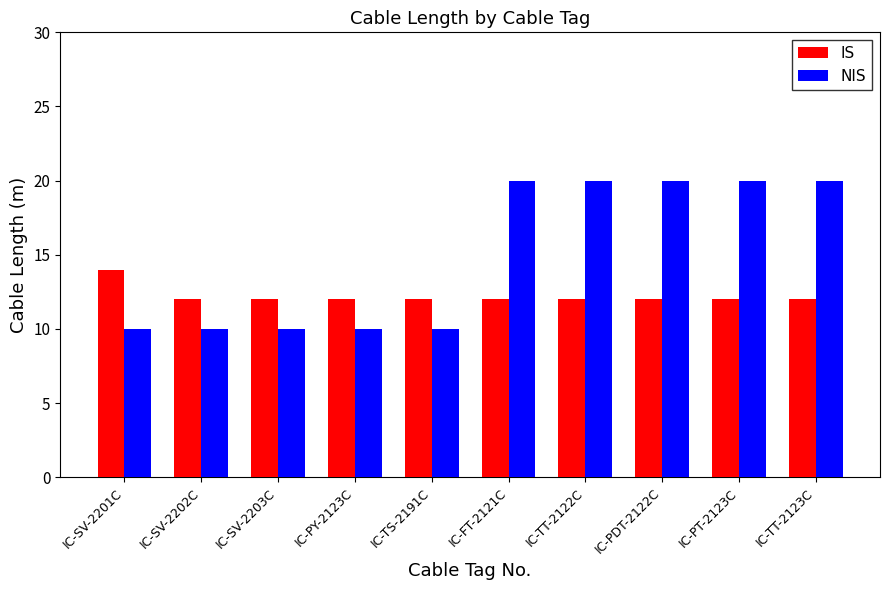

What is the average value of the NIS series?

15